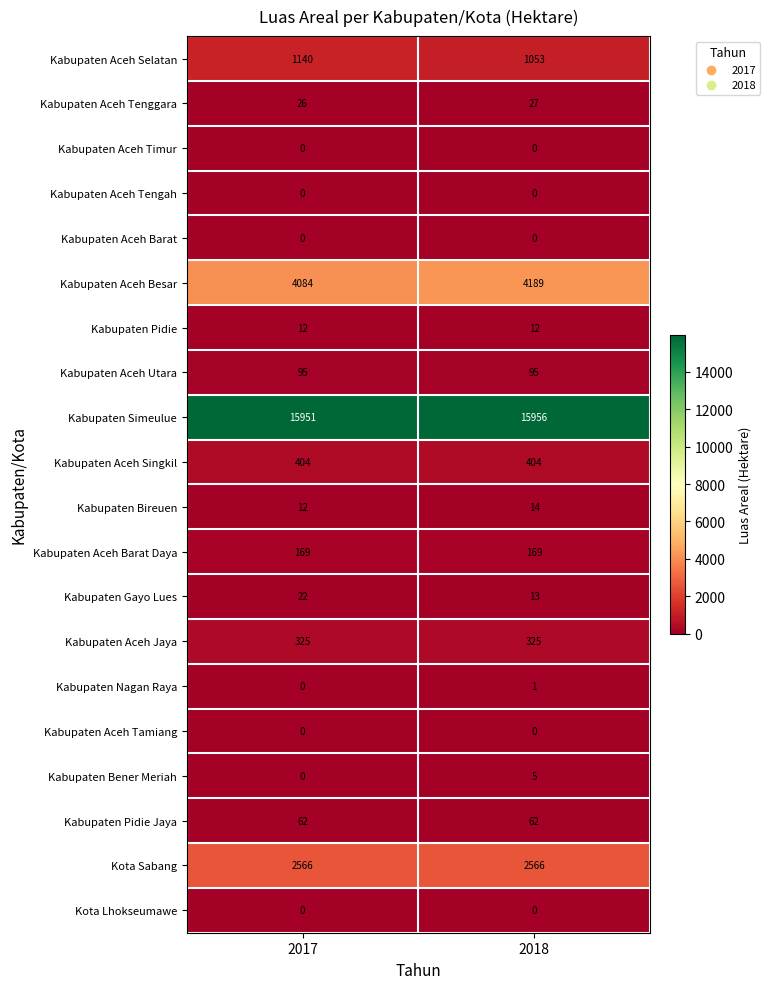

What is the greatest value displayed?

15956